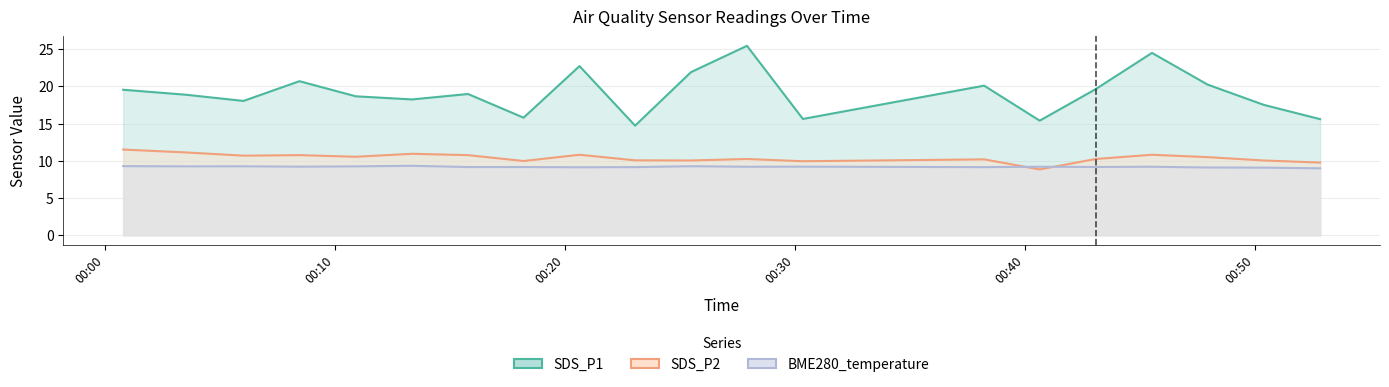

What is the label of the 18th point from the left?

2022/05/01 00:47:57